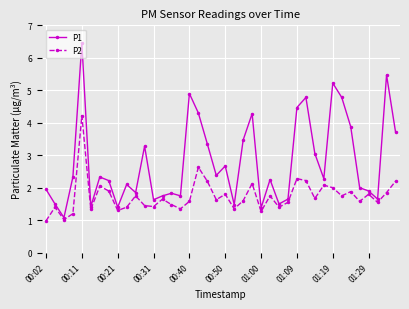

Is this an area chart (filled region under the line)?

No